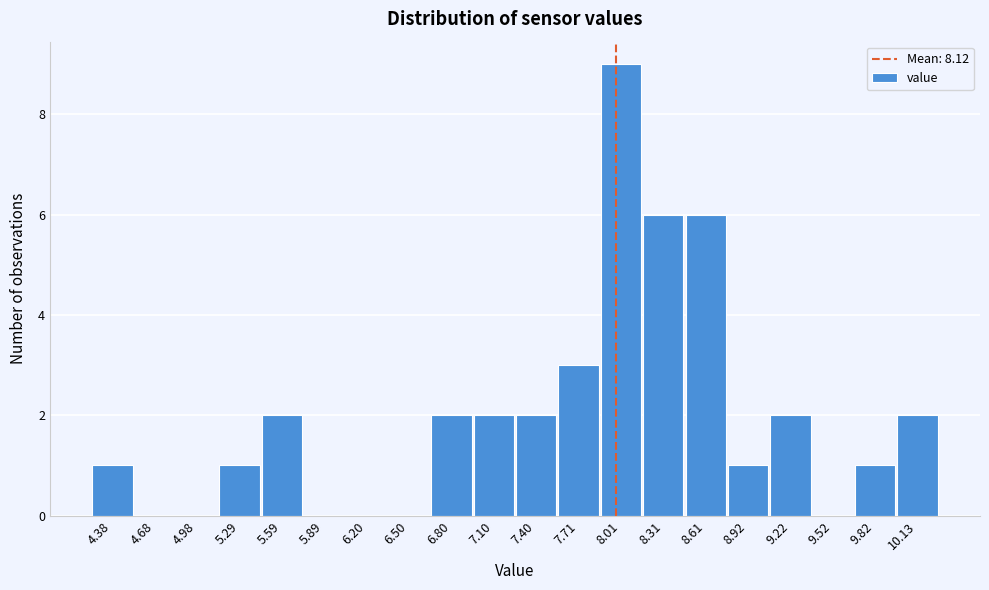

Reading left to right, extract all data points from this chart.

4.38=1	4.68=0	4.98=0	5.29=1	5.59=2	5.89=0	6.20=0	6.50=0	6.80=2	7.10=2	7.40=2	7.71=3	8.01=9	8.31=6	8.61=6	8.92=1	9.22=2	9.52=0	9.82=1	10.13=2